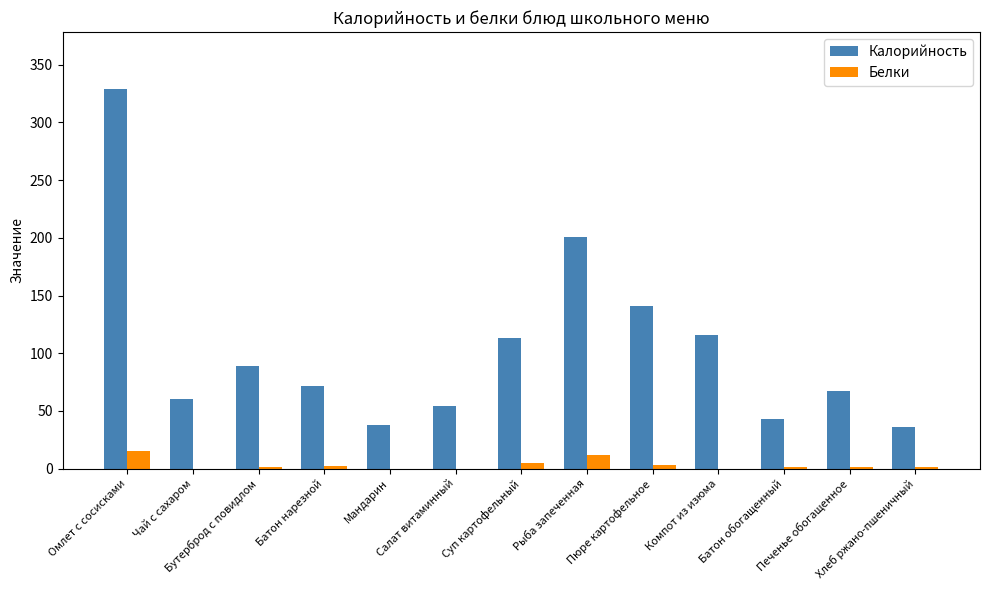

Is the value of Калорийность at Рыба запеченная greater than the value of Белки at Батон нарезной?

Yes